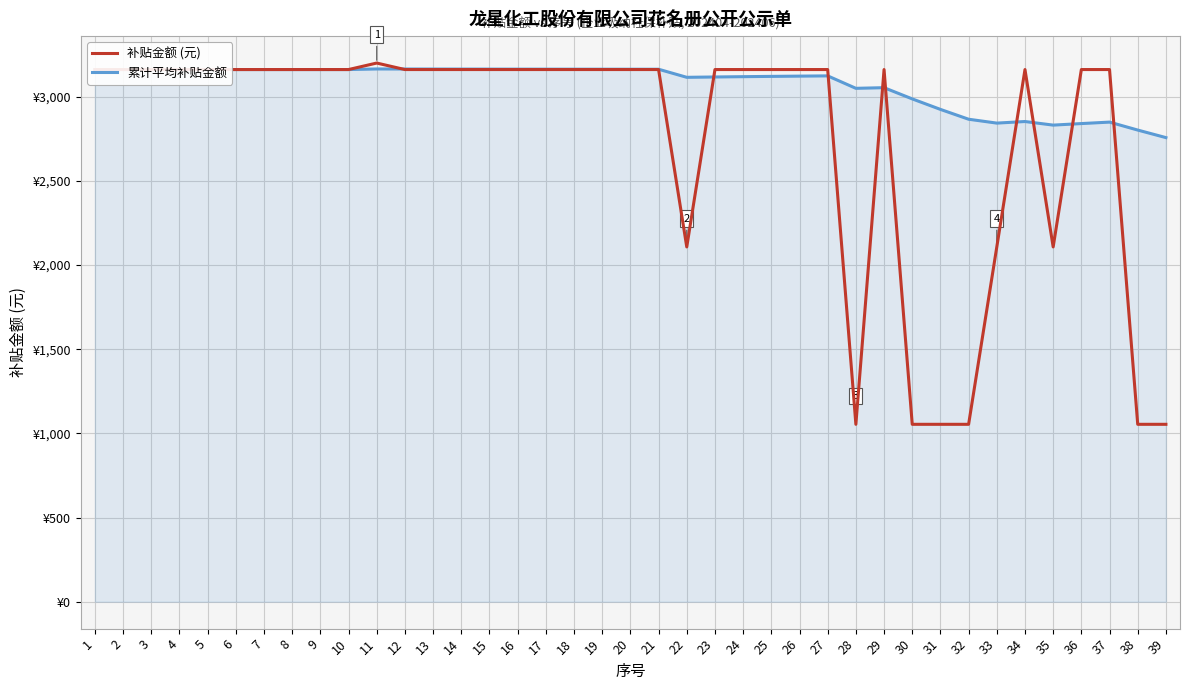

Which series changed the most between 27 and 38?

补贴金额 (元)